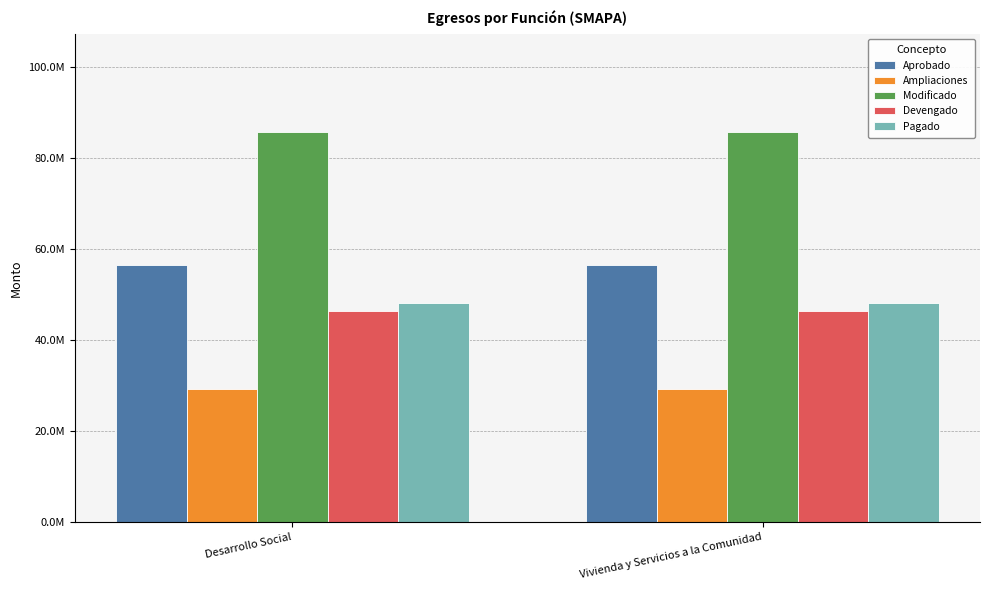

Reading left to right, transcribe all the data shown in this chart.

Aprobado: 56571101.0	56571101.0
Ampliaciones: 29241256.0	29241256.0
Modificado: 85812357.0	85812357.0
Devengado: 46258246.3	46258246.3
Pagado: 48184653.7	48184653.7